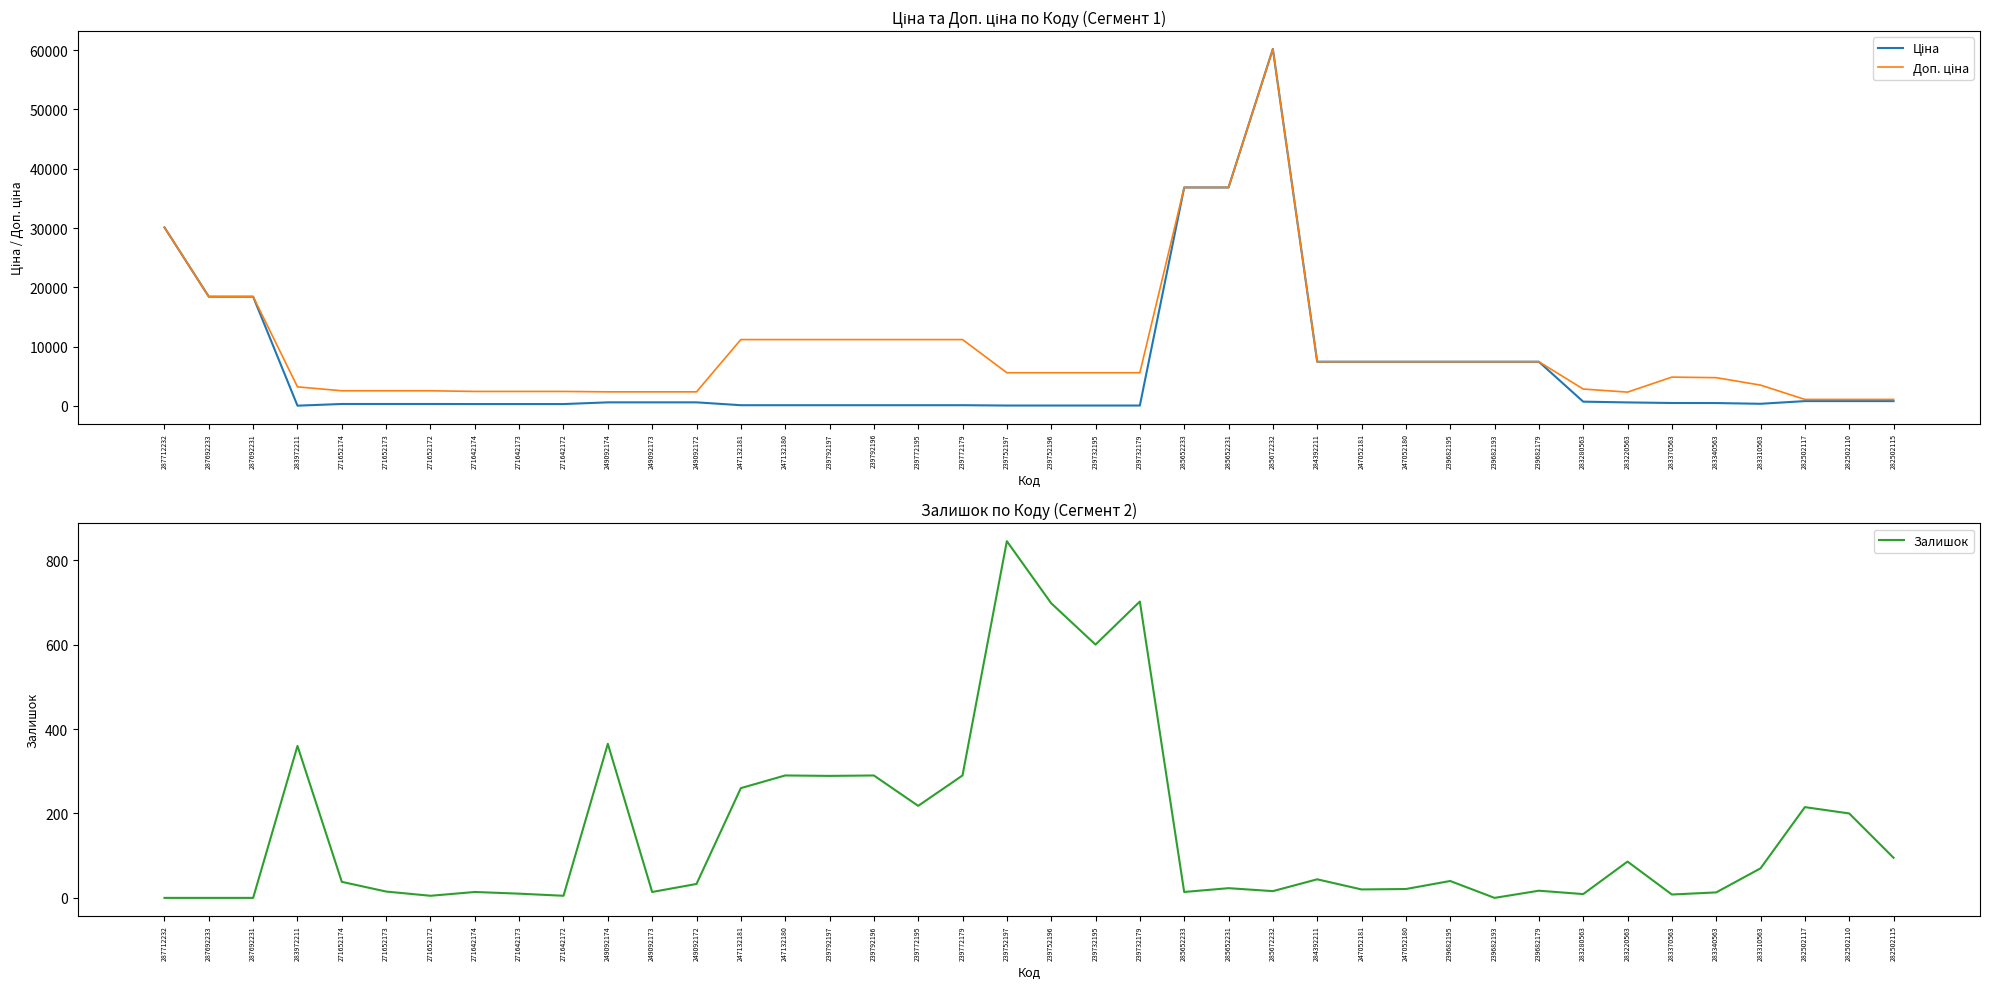

Reading left to right, list all the values displayed in this chart.

Ціна: 30102.8	18420.9	18420.9	32.0	318.3	318.3	318.3	304.1	304.1	304.1	591.6	591.6	591.6	111.8	111.8	111.8	111.8	111.8	111.8	55.9	55.9	55.9	55.9	36841.8	36841.8	60205.6	7444.6	7444.6	7444.6	7444.6	7444.6	7444.6	710.0	579.8	485.1	475.7	350.2	802.1	802.1	802.1
Доп. ціна: 30102.8	18420.9	18420.9	3205.0	2546.4	2546.4	2546.4	2432.8	2432.8	2432.8	2366.5	2366.5	2366.5	11182.0	11182.0	11182.0	11182.0	11182.0	11182.0	5591.0	5591.0	5591.0	5591.0	36841.8	36841.8	60205.6	7444.6	7444.6	7444.6	7444.6	7444.6	7444.6	2839.8	2319.2	4851.4	4756.7	3502.5	1087.0	1087.0	1087.0
Залишок: 0.0	0.0	0.0	360.0	38.0	15.0	5.0	14.0	10.0	5.0	365.0	14.0	33.0	260.0	290.0	289.0	290.0	218.0	290.0	845.0	698.0	600.0	702.0	14.0	23.0	16.0	44.0	20.0	21.0	40.0	0.0	17.0	9.0	86.0	8.0	13.0	70.0	215.0	200.0	95.0